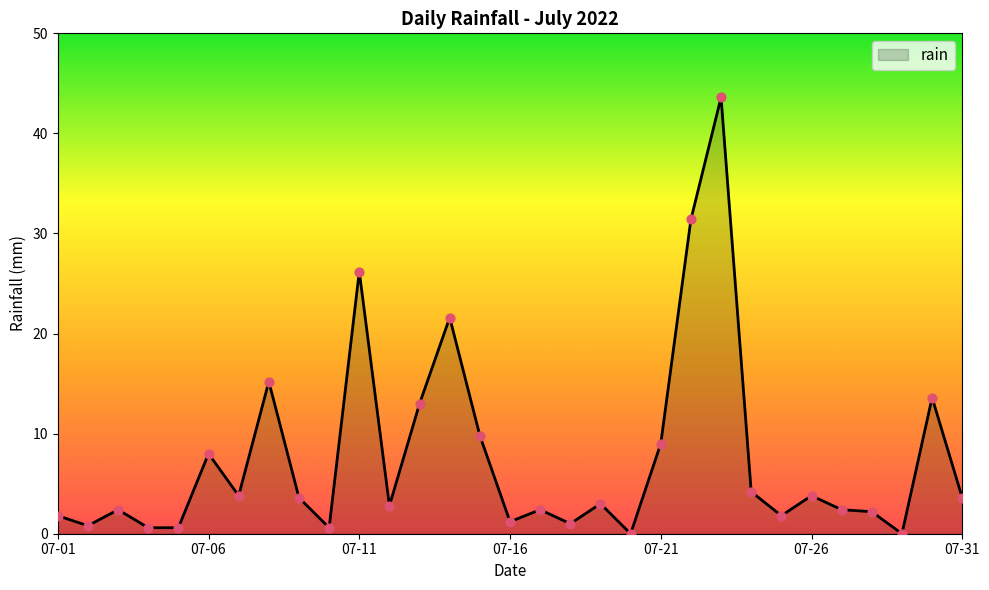

What is the difference between the maximum and minimum values?

43.6